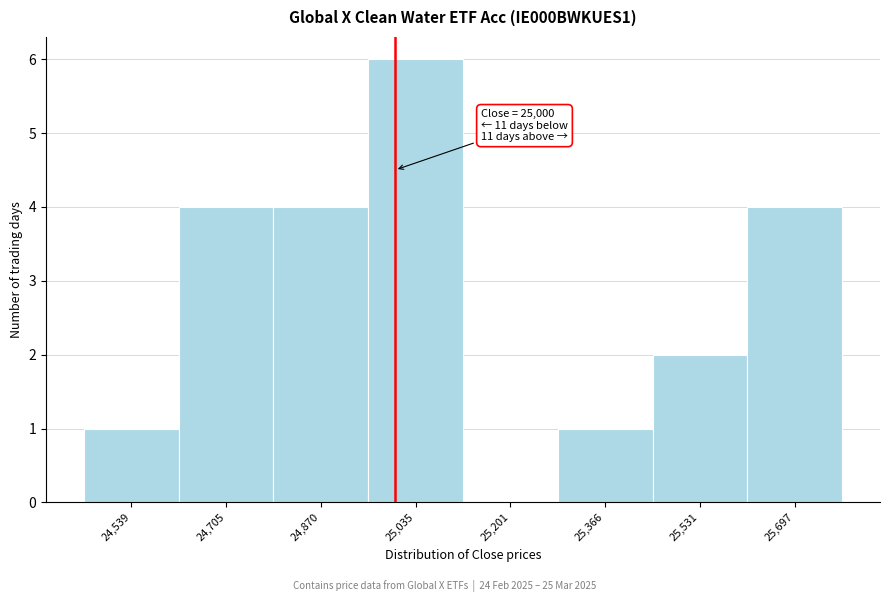

Over which range of the x-axis is the bar tallest?

24960 to 25120